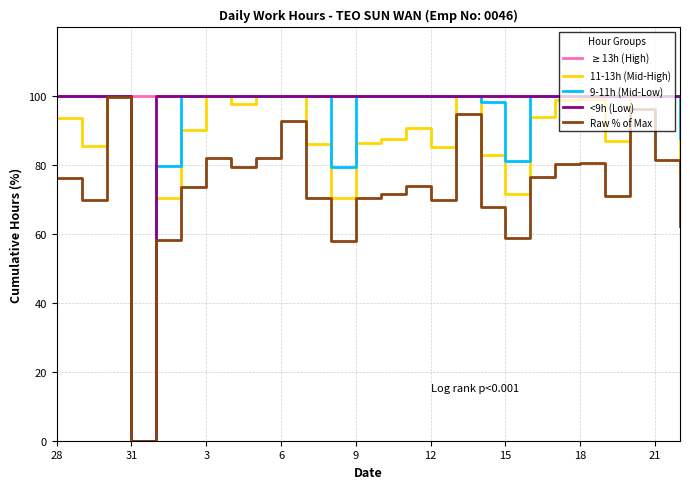

What is the highest value of the 9-11h (Mid-Low) series?

100.0